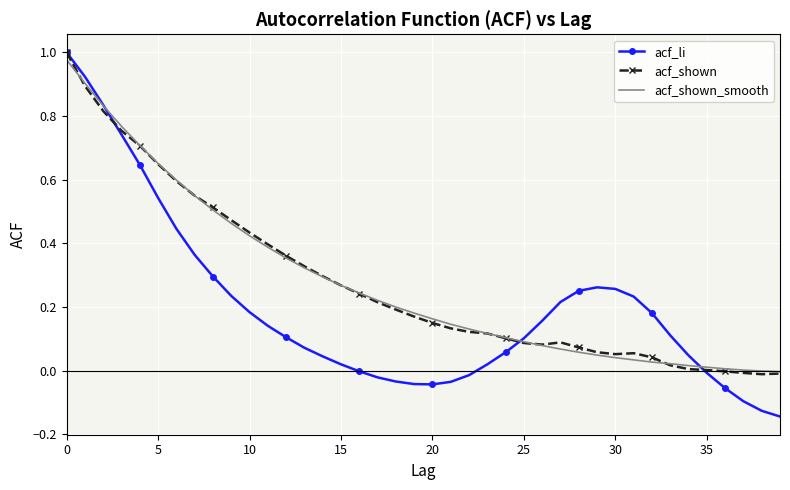

What are all the series names shown in the legend?

acf_li, acf_shown, acf_shown_smooth